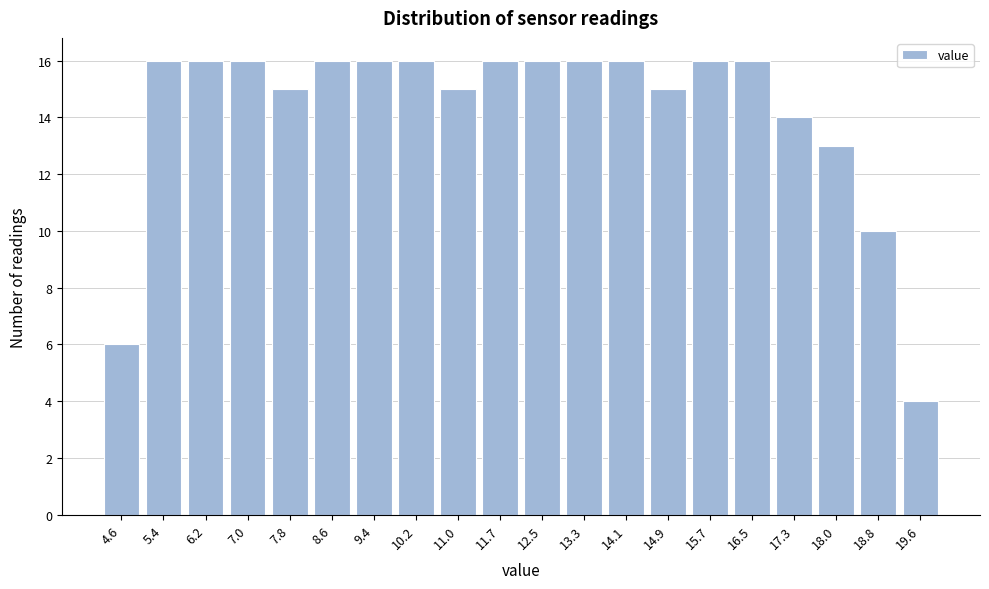

Reading left to right, list every bar in this chart as the range it spans on the x-axis followed by its height. Neither the bar edges nor the heights are printed on the chart, so give them approximately, as read against the axes.

4.3 to 5.0: 6
5.0 to 5.8: 16
5.8 to 6.6: 16
6.6 to 7.4: 16
7.4 to 8.2: 15
8.2 to 9.0: 16
9.0 to 9.8: 16
9.8 to 10.6: 16
10.6 to 11.3: 15
11.3 to 12.1: 16
12.1 to 12.9: 16
12.9 to 13.7: 16
13.7 to 14.5: 16
14.5 to 15.3: 15
15.3 to 16.1: 16
16.1 to 16.9: 16
16.9 to 17.7: 14
17.7 to 18.4: 13
18.4 to 19.2: 10
19.2 to 20.0: 4